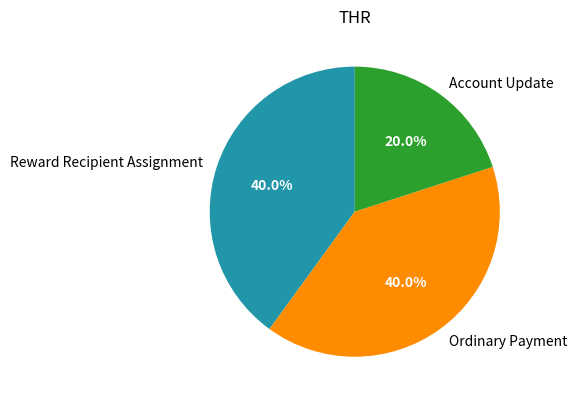

Does Ordinary Payment represent more than half of the total?

No